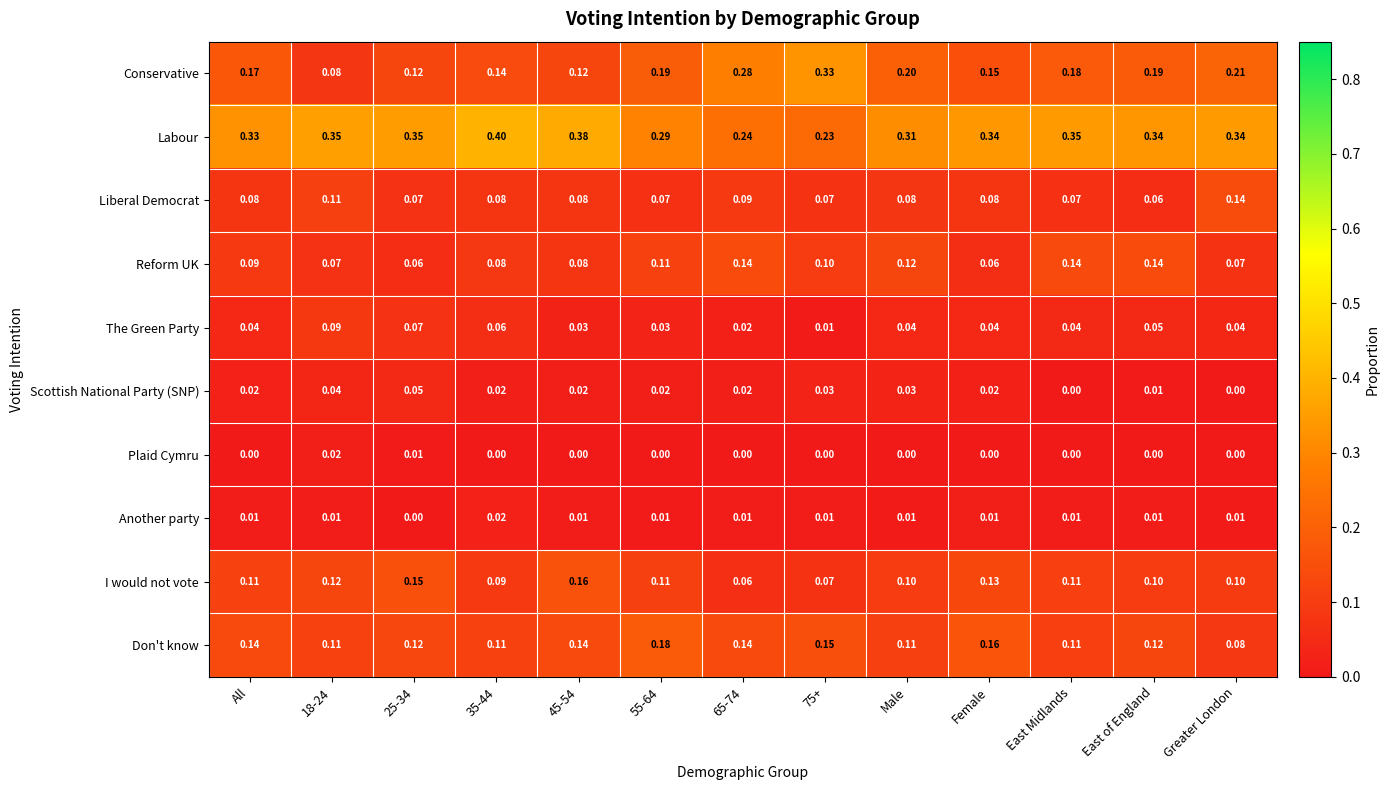

Which series has the largest total across all categories?

Labour